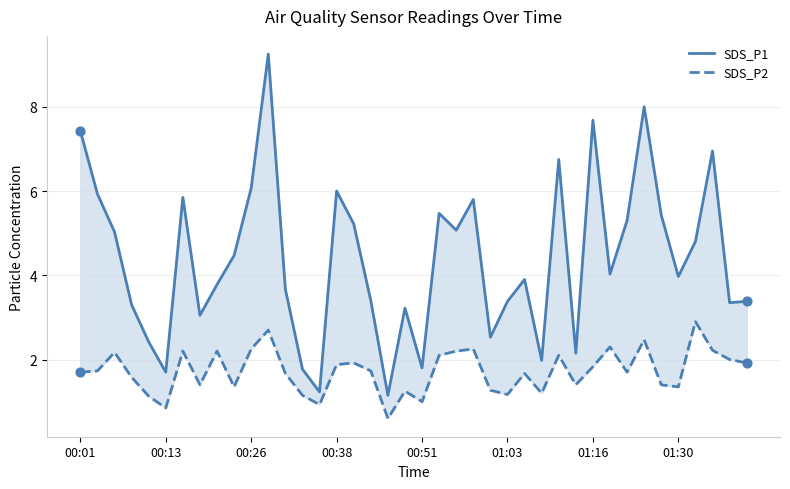

At which category is the sum across all series the highest?

11